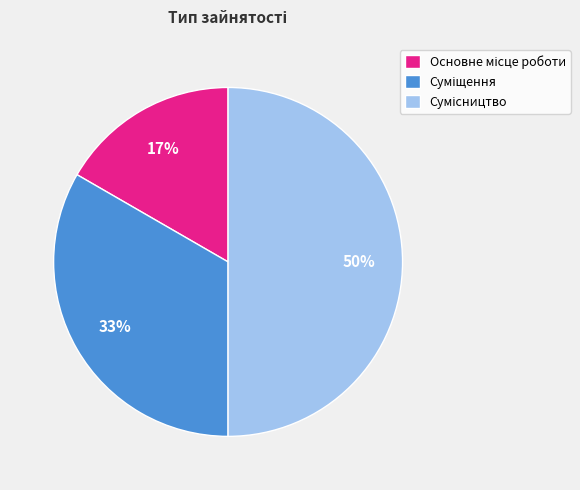

To the nearest percent, what is the average slice percentage?

33%